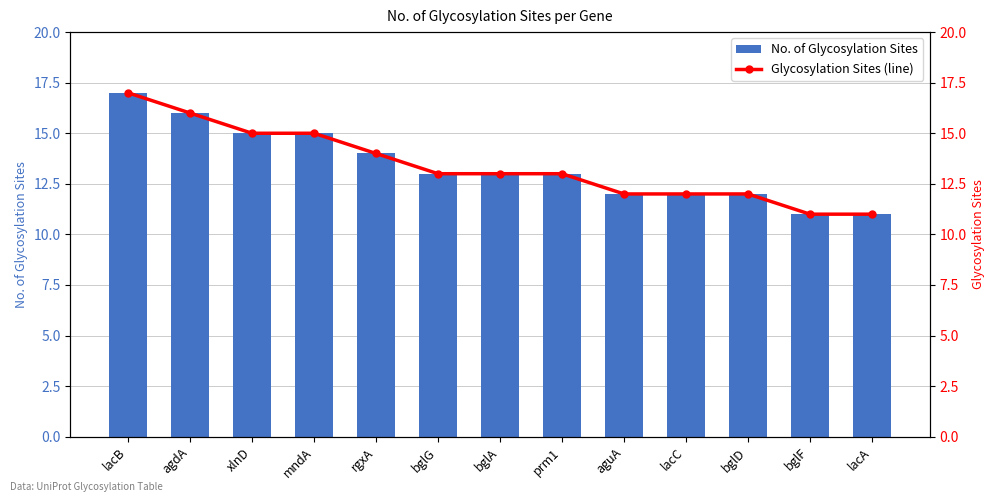

What is the lowest value of the Glycosylation Sites (line) series?

11